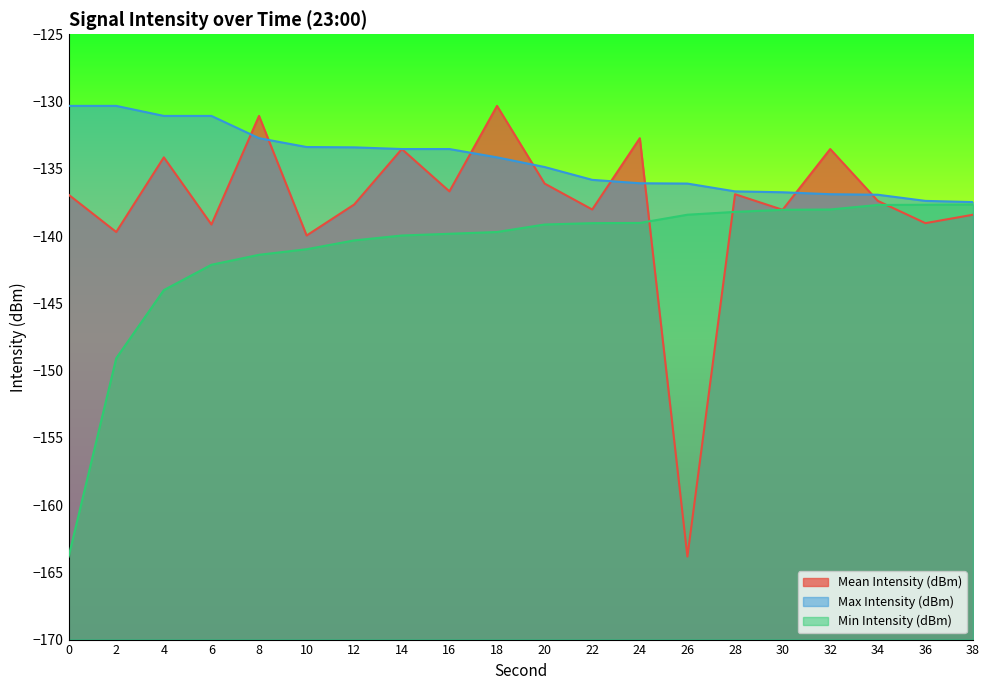

How many values in the Mean Intensity (dBm) series are below -136?

14